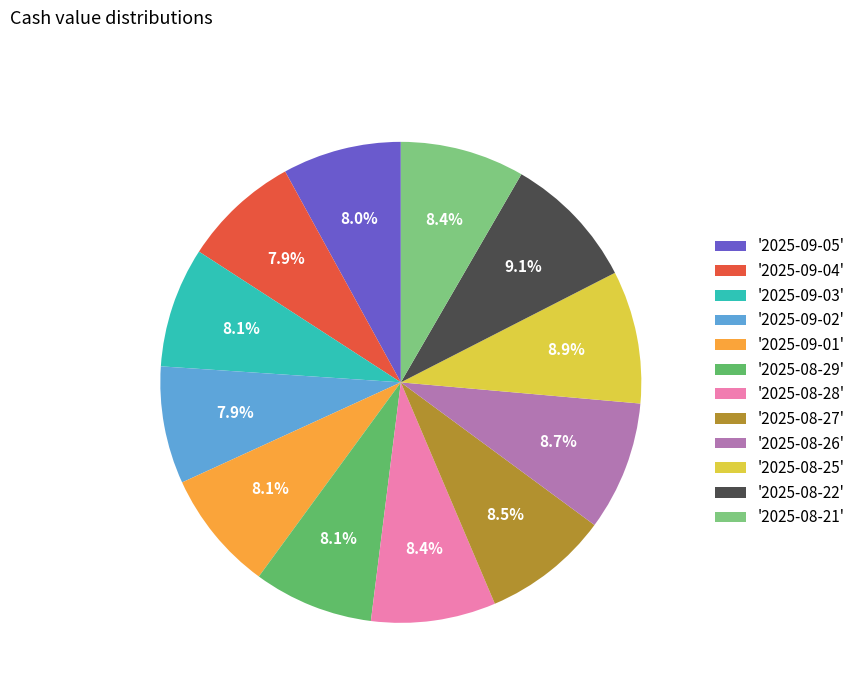

Between '2025-08-22' and '2025-09-03', which is larger?

'2025-08-22'